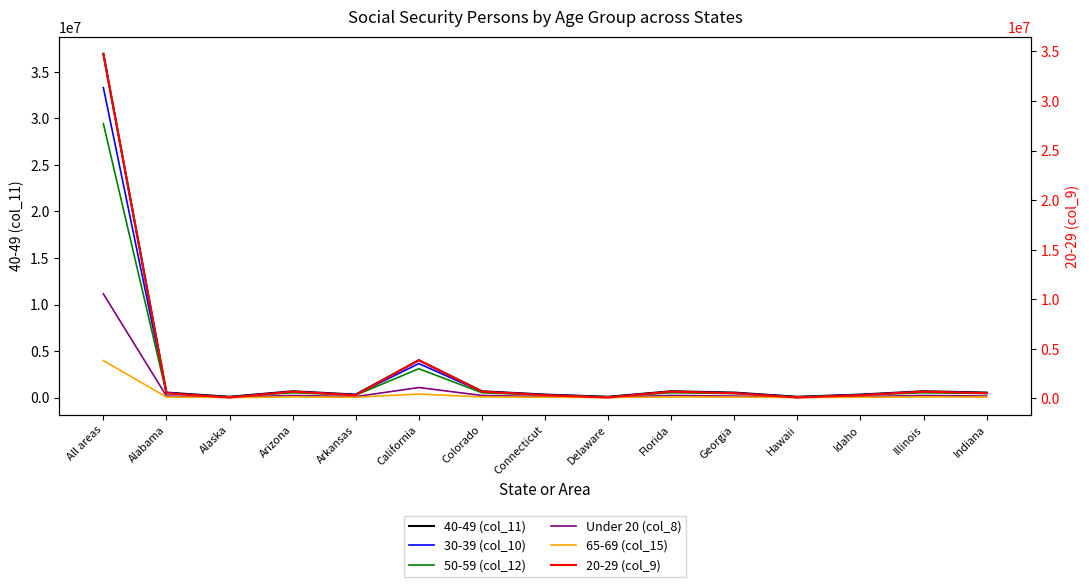

At how many categories does at least one series exceed 19641450?

1